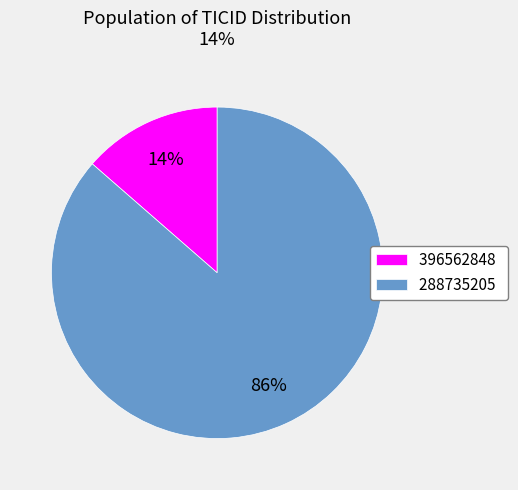

Combined, do 288735205 and 396562848 account for over 50%?

Yes